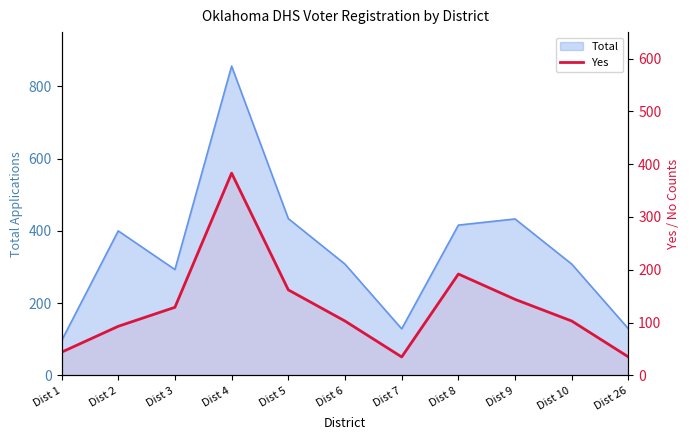

Where is the data nearest to the value 209?

Dist 8